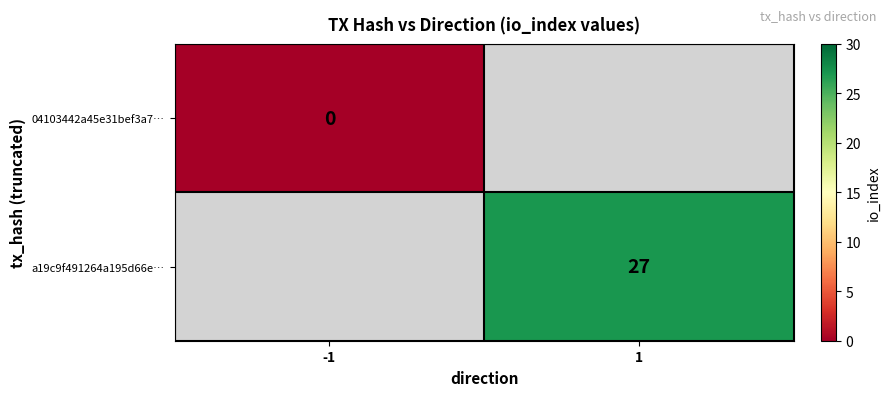

How many distinct data groups are displayed?

2